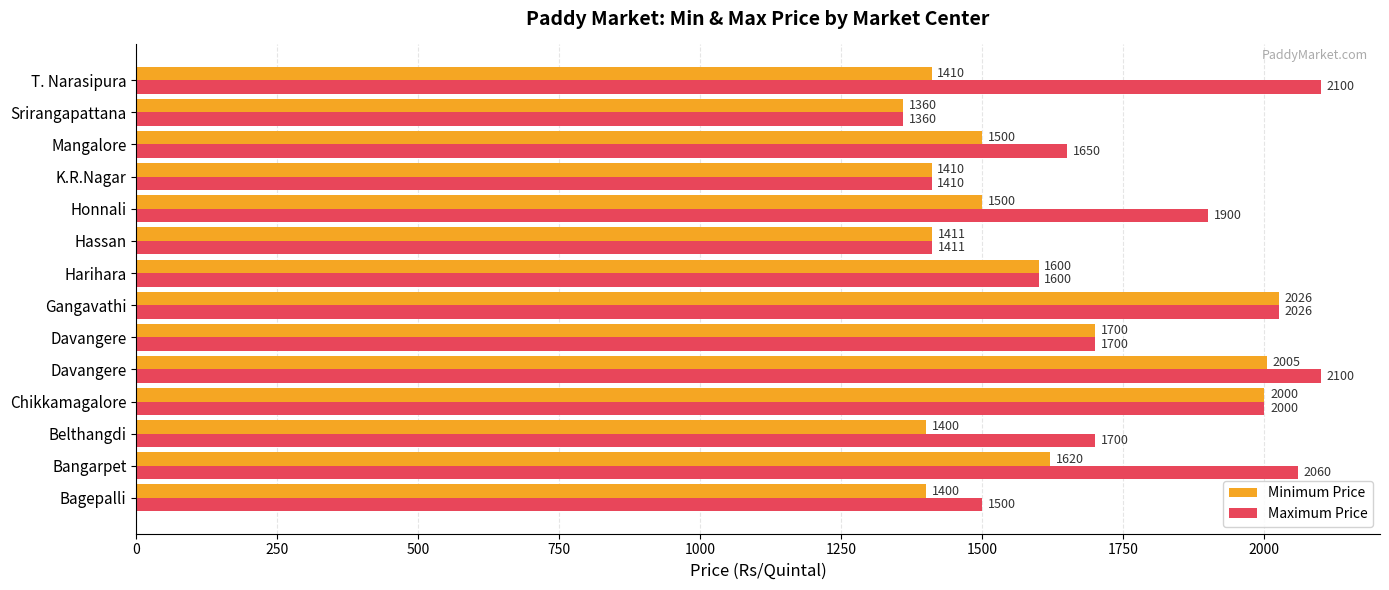

How many values in the Maximum Price series are below 1700?

6